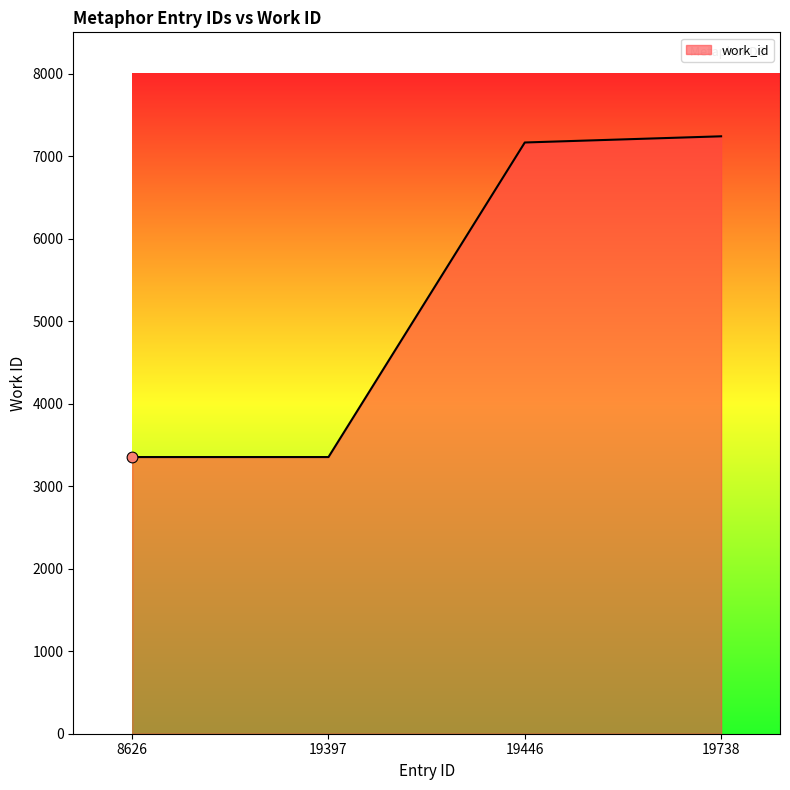

What is the ratio of the value at 8626 to the value at 19446?

0.5